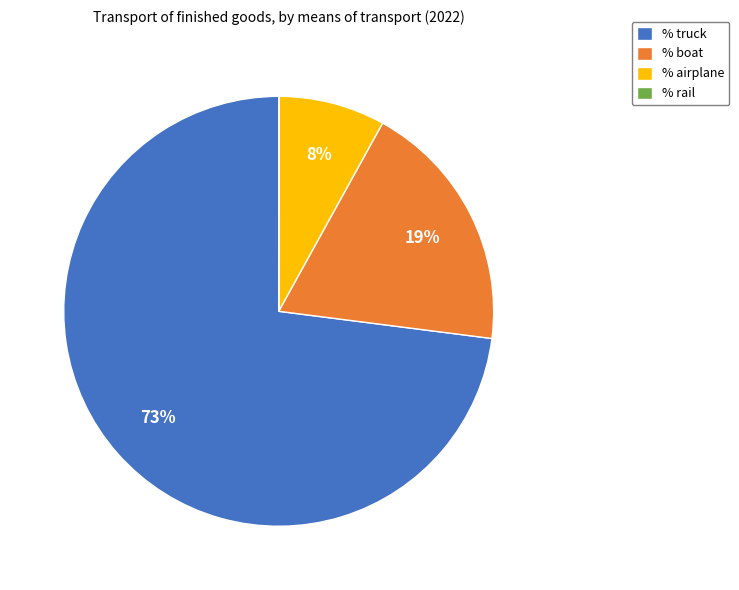

To the nearest percent, what is the combined percentage of % boat and % truck?

92%